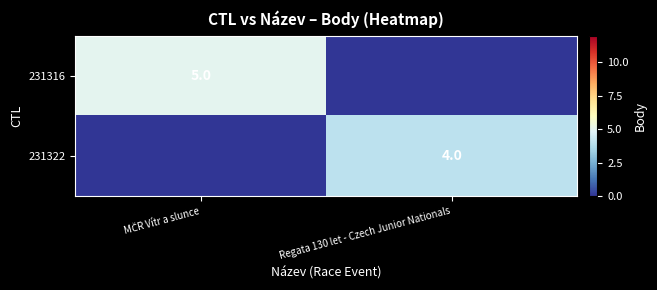

The value of 231322 at Regata 130 let - Czech Junior Nationals is 4. True or false?

True